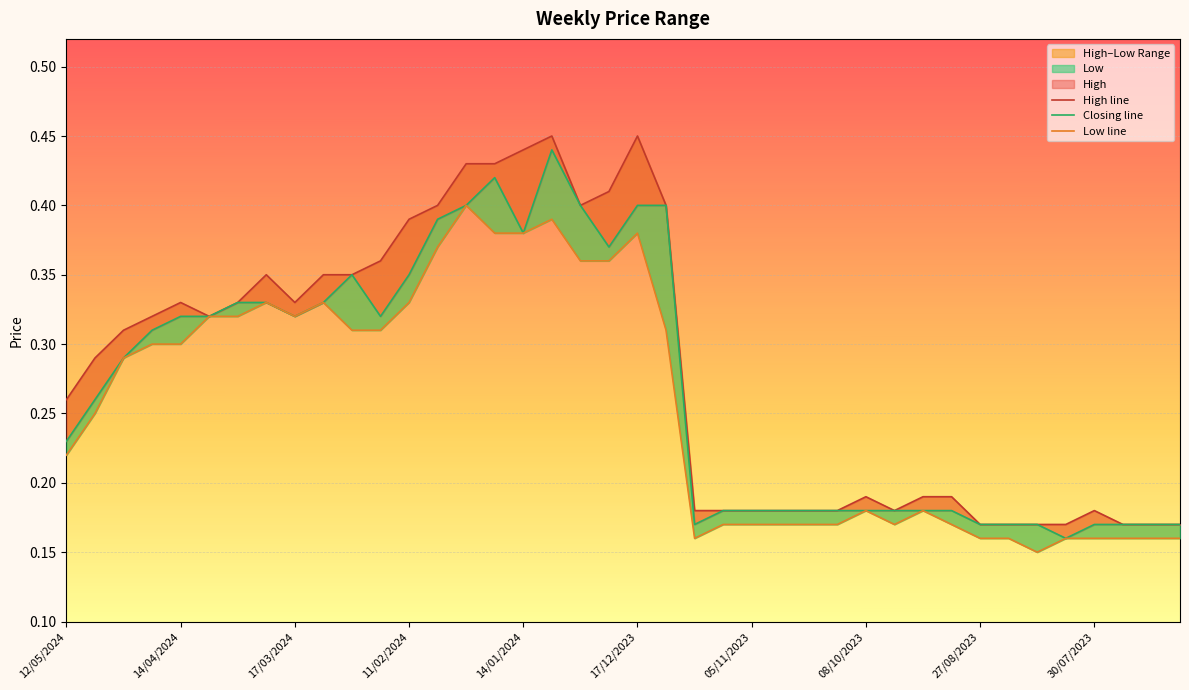

True or false: Low line has more than 0 interior local peaks.

True